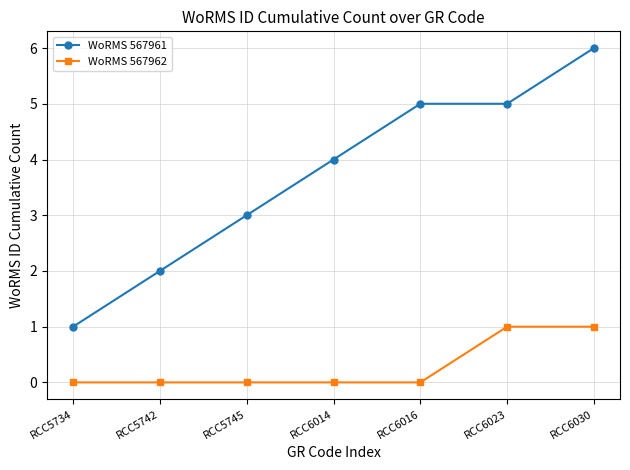

What is the spread (max minus min) of values at RCC6023?

4